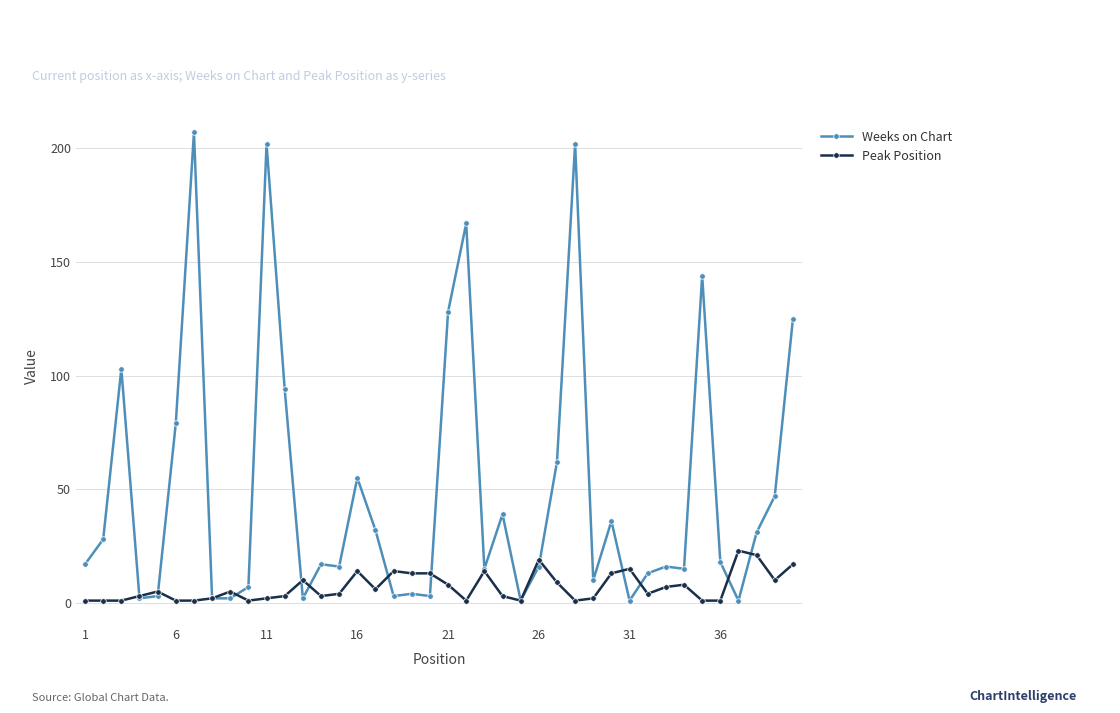

What is the value of the Weeks on Chart point at the 28th from the left?

202